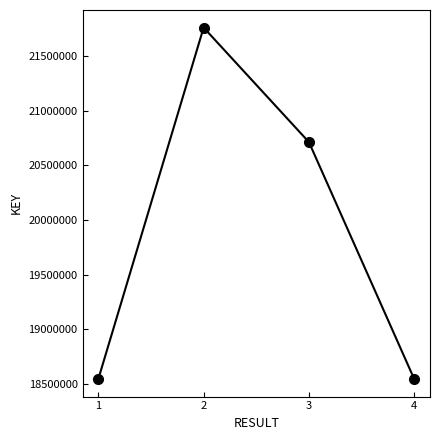

What is the change in value from 2 to 4?

-3215764